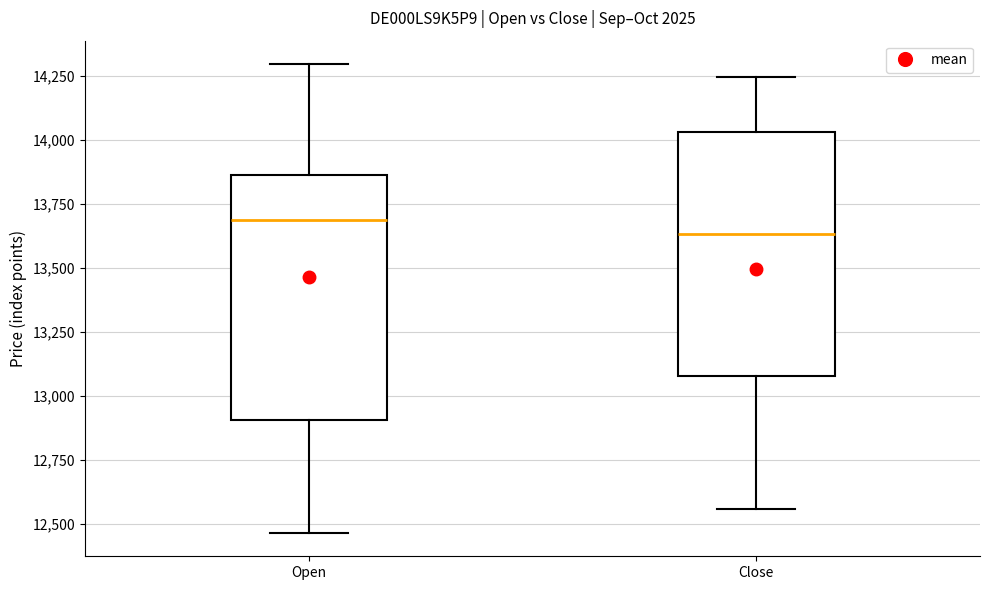

Reading left to right, read every box against the y-axis: the position of its median line, the range the box covers, and the ends of its whiskers. The values are not printed on the chart, so give them approximately, as read against the axis.

Open: median 13700, box 12900 to 13850, whiskers 12450 to 14300
Close: median 13650, box 13100 to 14050, whiskers 12550 to 14250